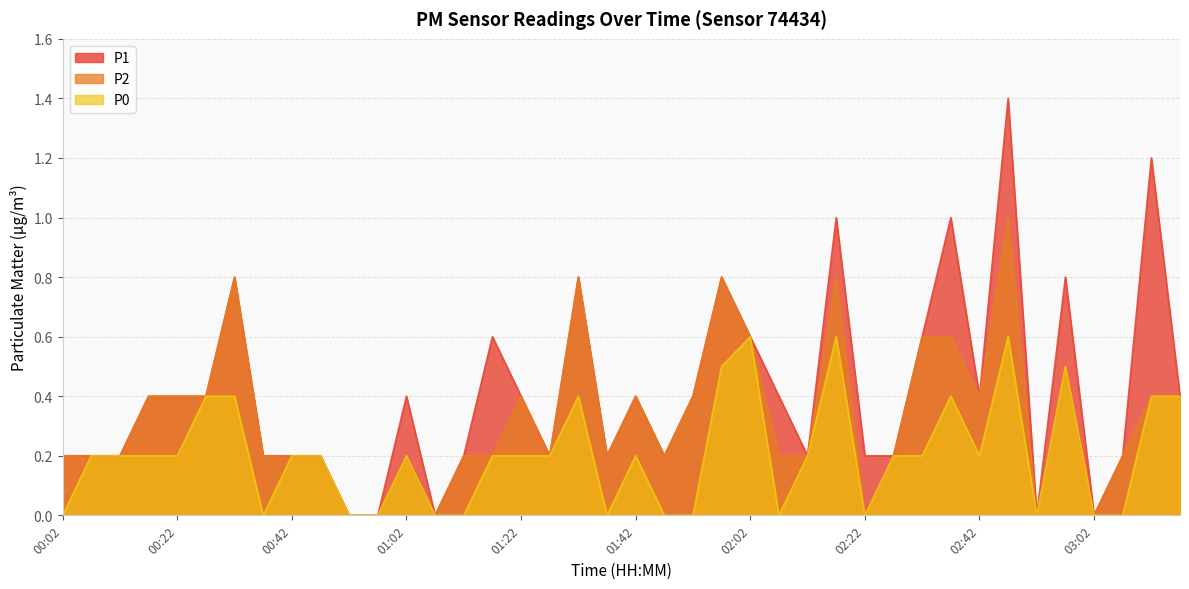

What is the difference between the maximum and second lowest values in the P0 series?

0.6